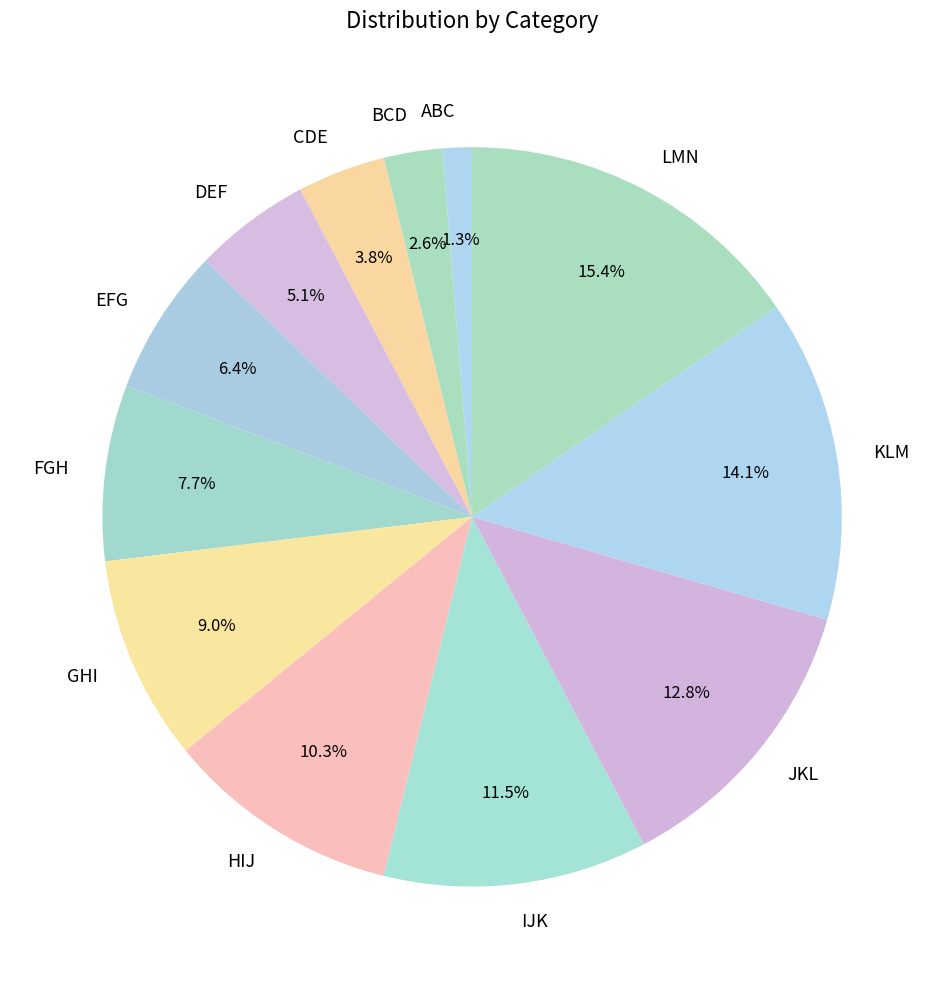

To the nearest percent, what is the difference between the largest and smallest slice percentages?

14%